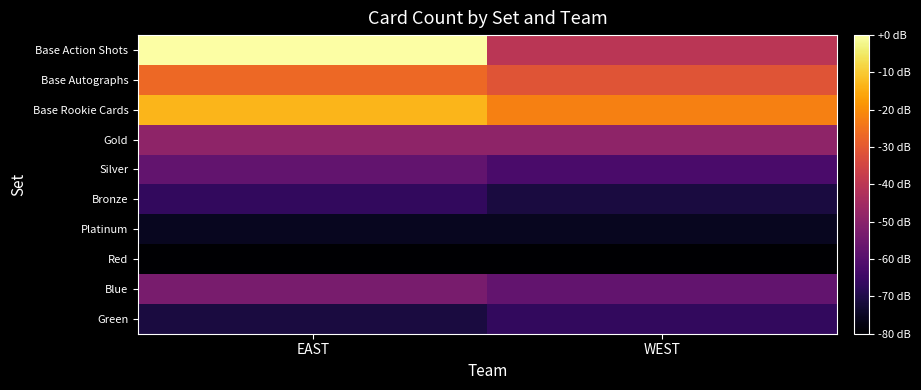

Reading left to right, transcribe all the data shown in this chart.

Base Action Shots: EAST=-0.0	WEST=-40.0
Base Autographs: EAST=-26.7	WEST=-31.1
Base Rookie Cards: EAST=-13.3	WEST=-22.2
Gold: EAST=-48.9	WEST=-48.9
Silver: EAST=-57.8	WEST=-62.2
Bronze: EAST=-66.7	WEST=-71.1
Platinum: EAST=-75.6	WEST=-75.6
Red: EAST=-80.0	WEST=-80.0
Blue: EAST=-53.3	WEST=-57.8
Green: EAST=-71.1	WEST=-66.7